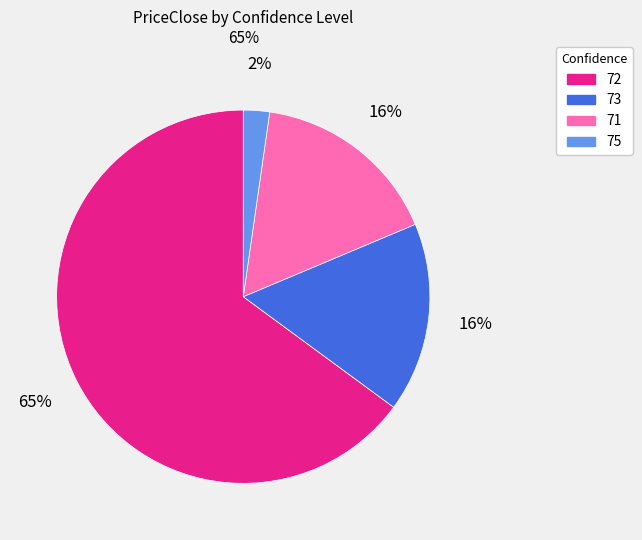

To the nearest percent, what is the average slice percentage?

25%